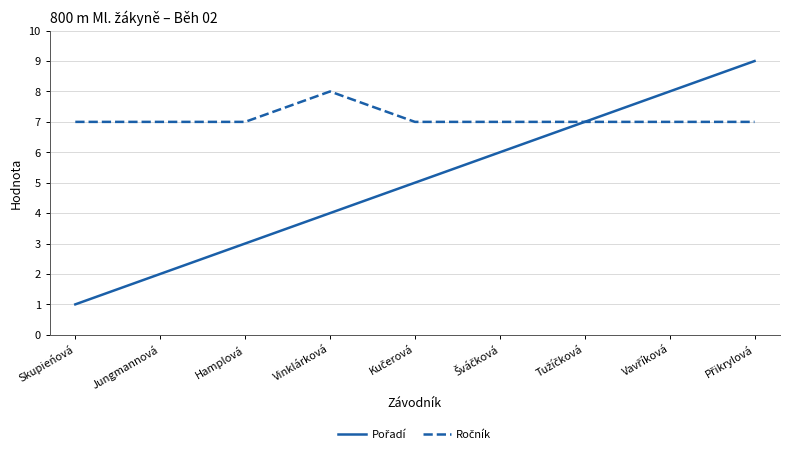

What is the maximum value shown in the chart?

9